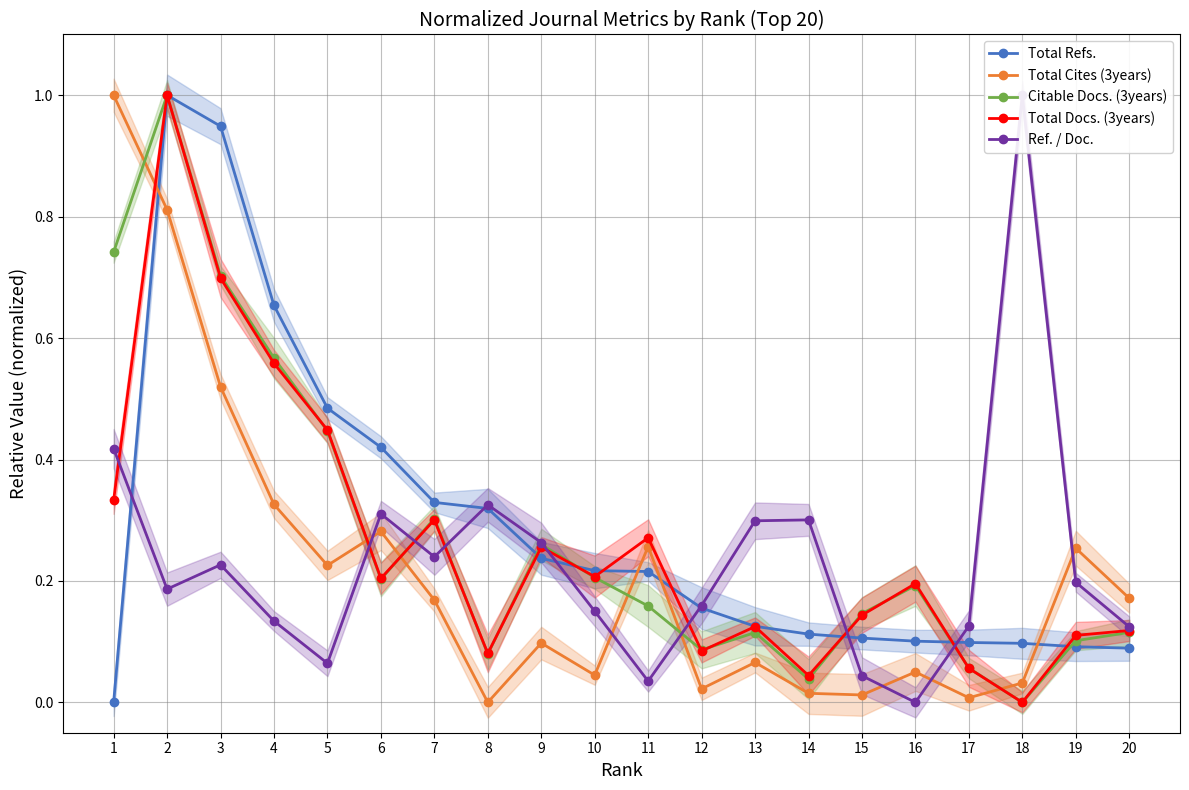

The Total Refs. series shows 0.2 at 12. True or false?

True